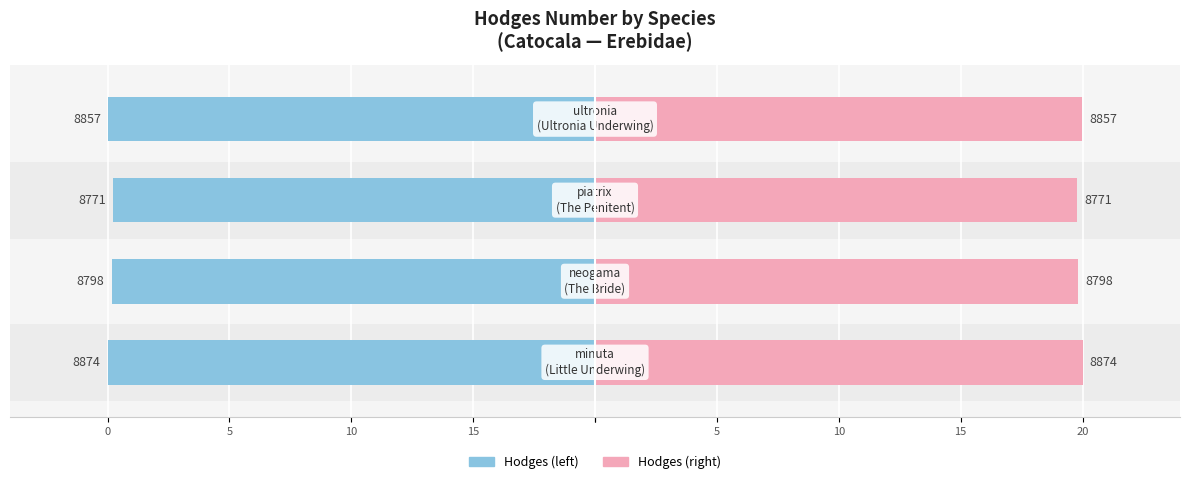

The Hodges (left) series shows -12.0 at 10. True or false?

False